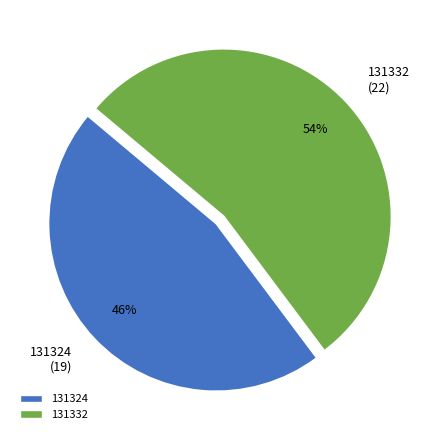

To the nearest percent, what is the combined percentage of 131332 (22) and 131324 (19)?

100%